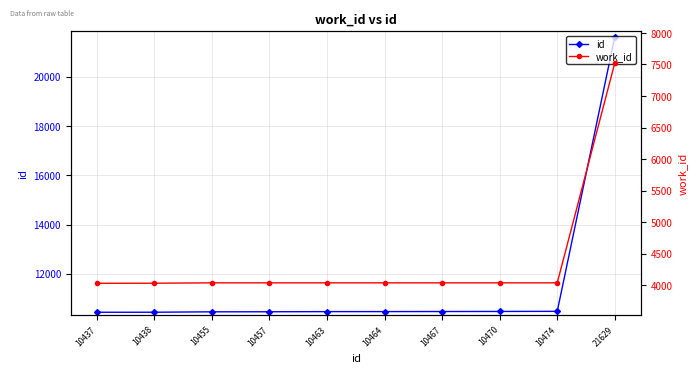

Rank the categories by id value from lowest to highest.

10437, 10438, 10455, 10457, 10463, 10464, 10467, 10470, 10474, 21629